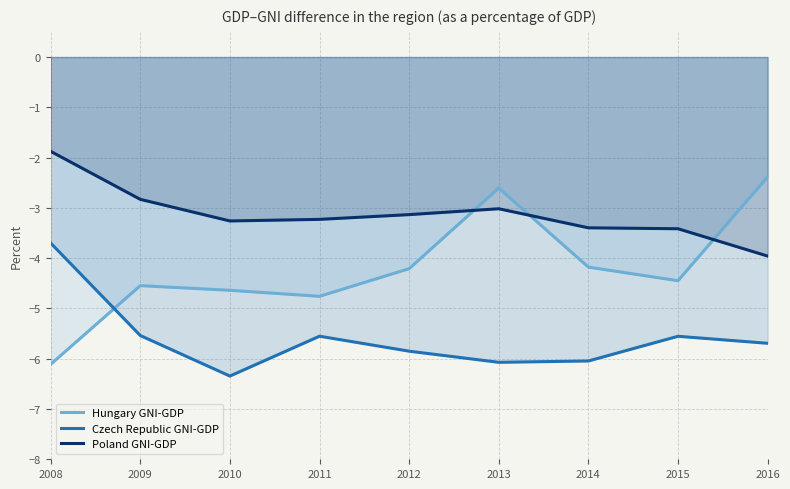

What is the value of the Hungary GNI-GDP point at the 3rd from the left?

-4.6